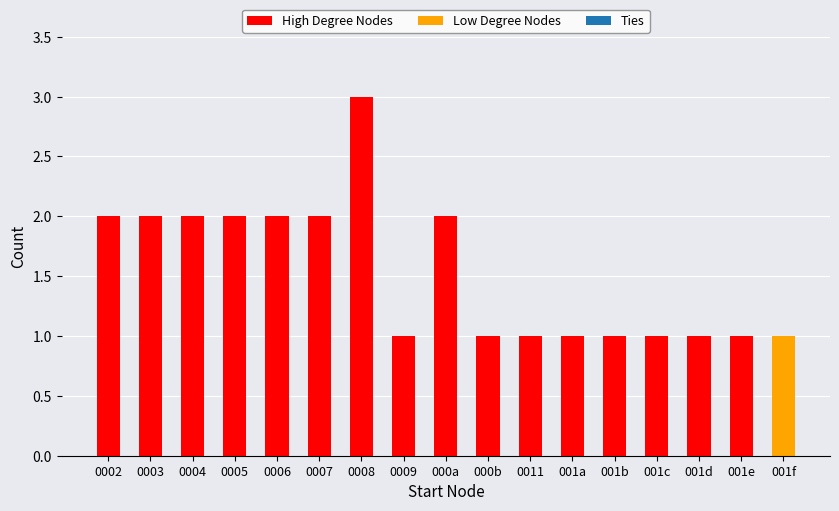

True or false: High Degree Nodes has a value of 1 at 0003.

False